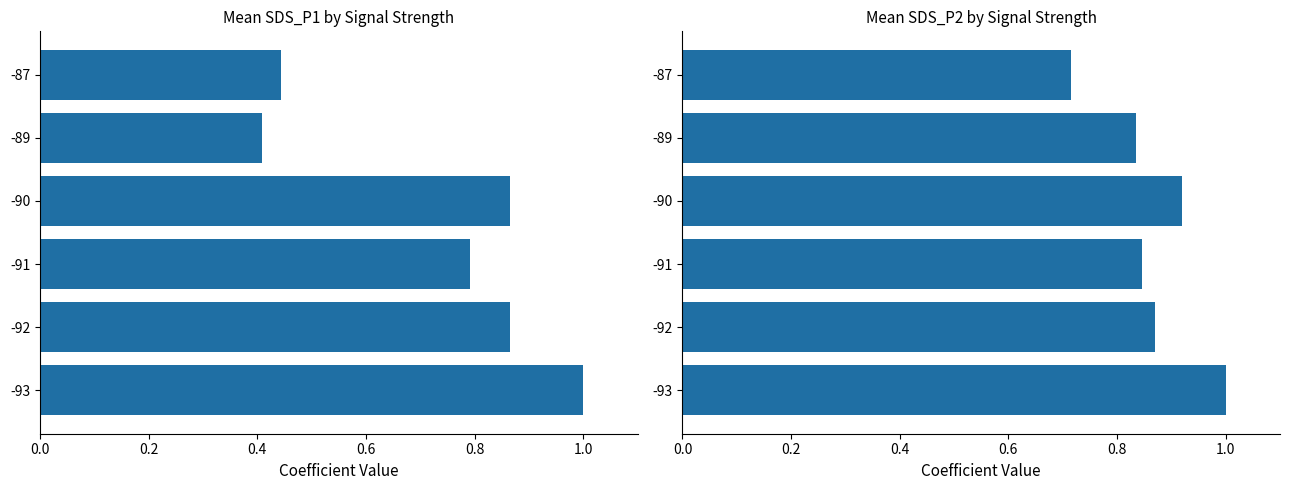

What is the difference between the maximum and second lowest values in the Mean SDS_P1 series?

0.6